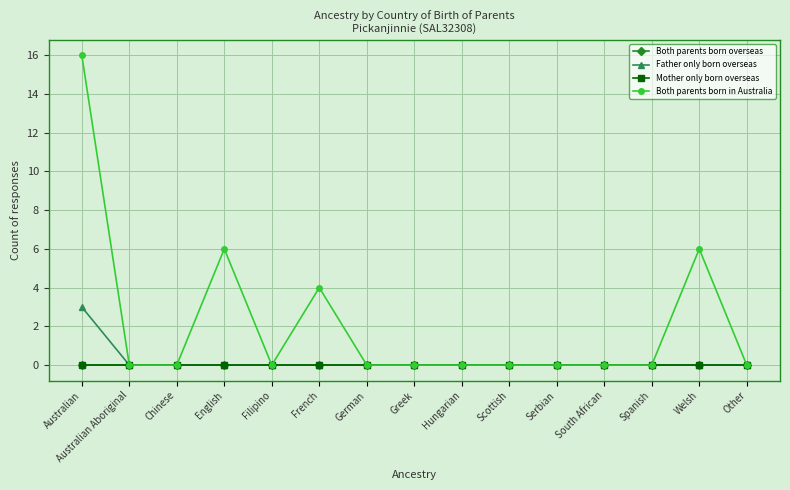

At which label is Mother only born overseas closest to 0?

Australian